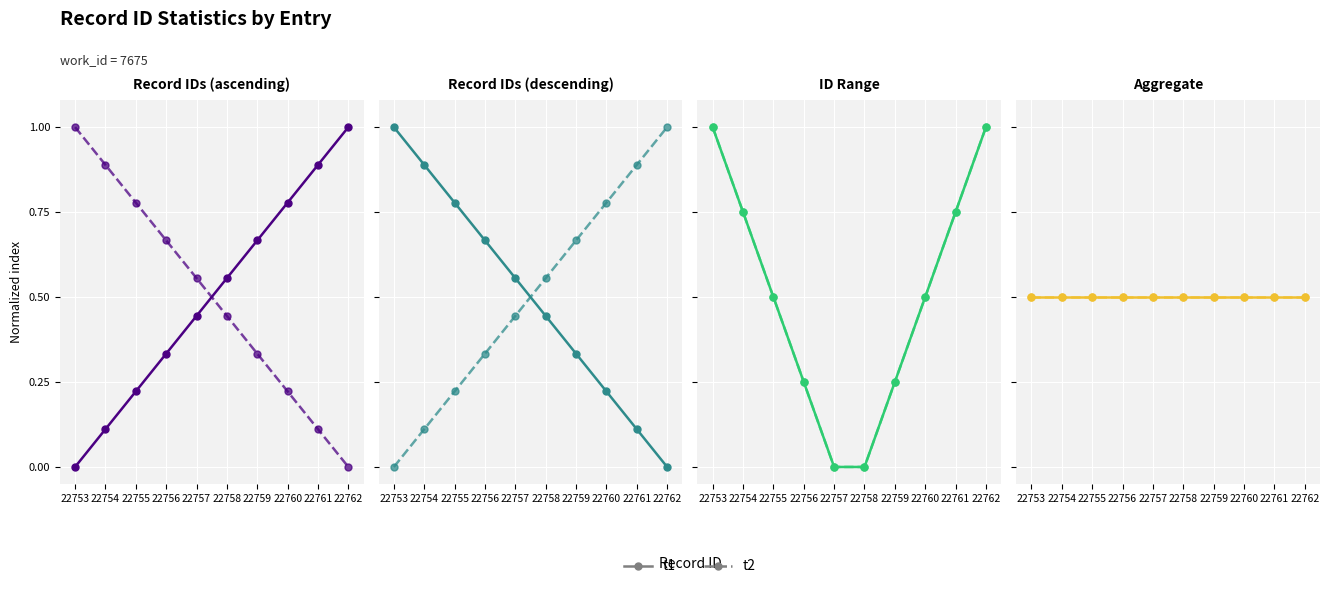

What is the sum of all id_dashed values?

5.0